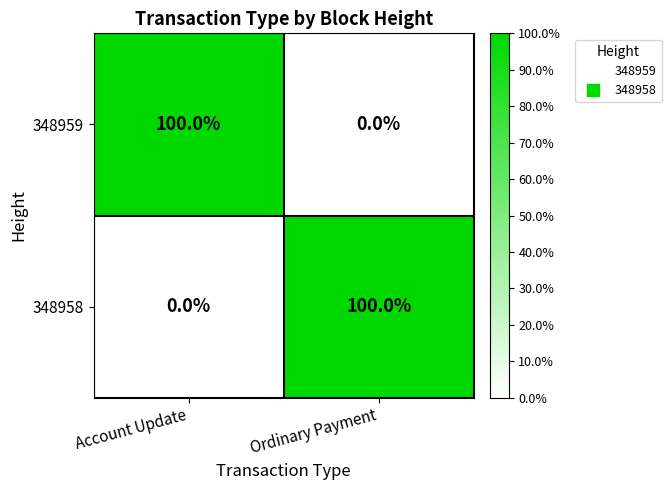

At which label does 348958 reach its minimum?

Account Update